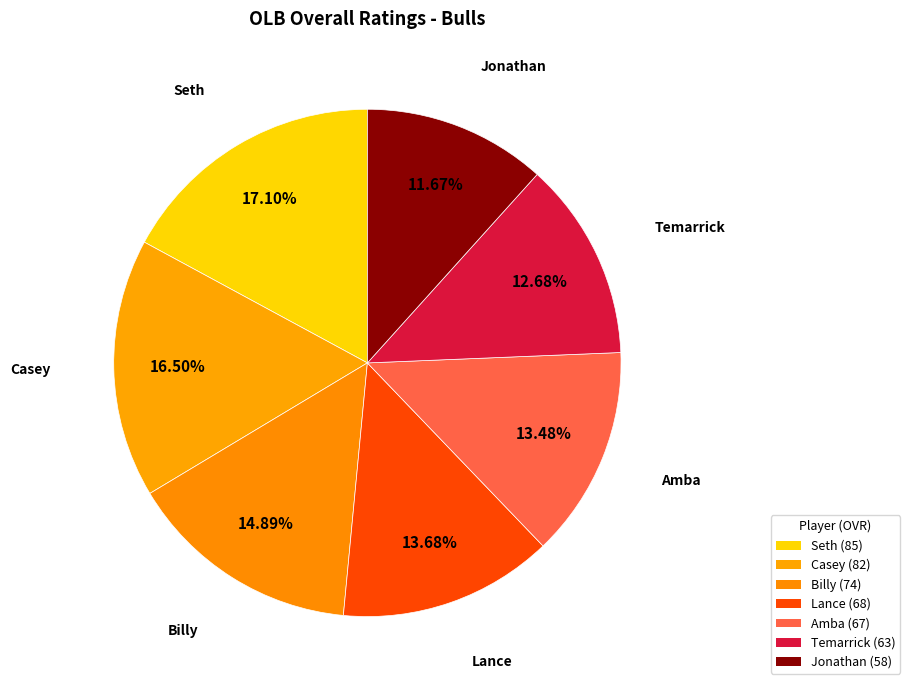

Is there a majority slice in this chart?

No